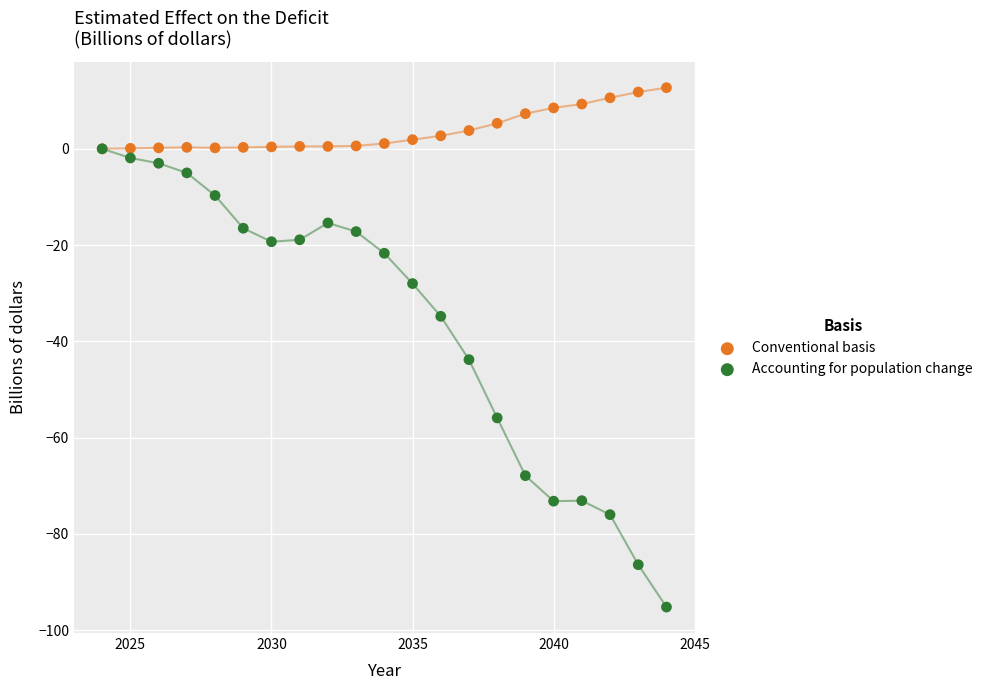

What are all the series names shown in the legend?

Conventional basis, Accounting for population change